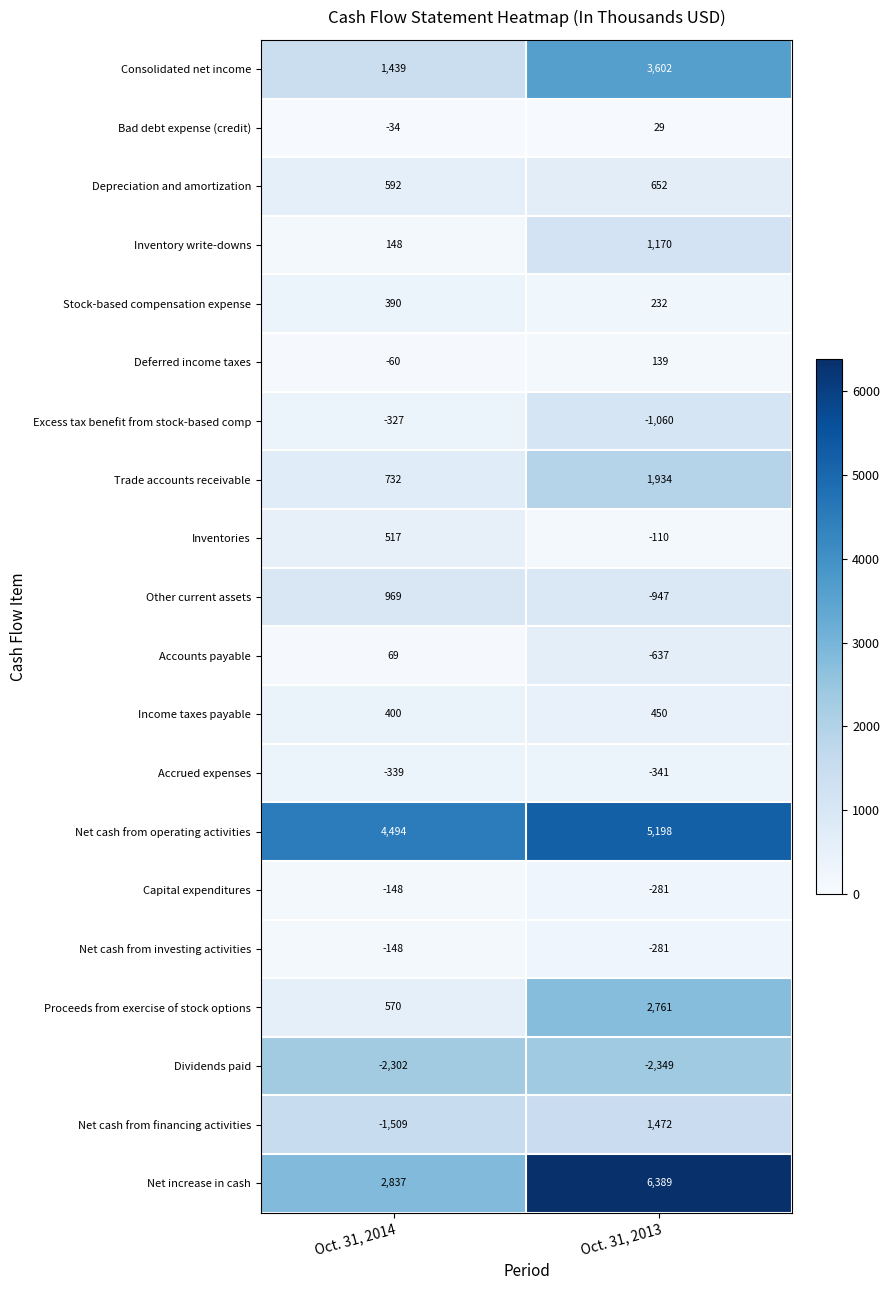

What is the approximate value of Dividends paid at Oct. 31, 2013?

-2349